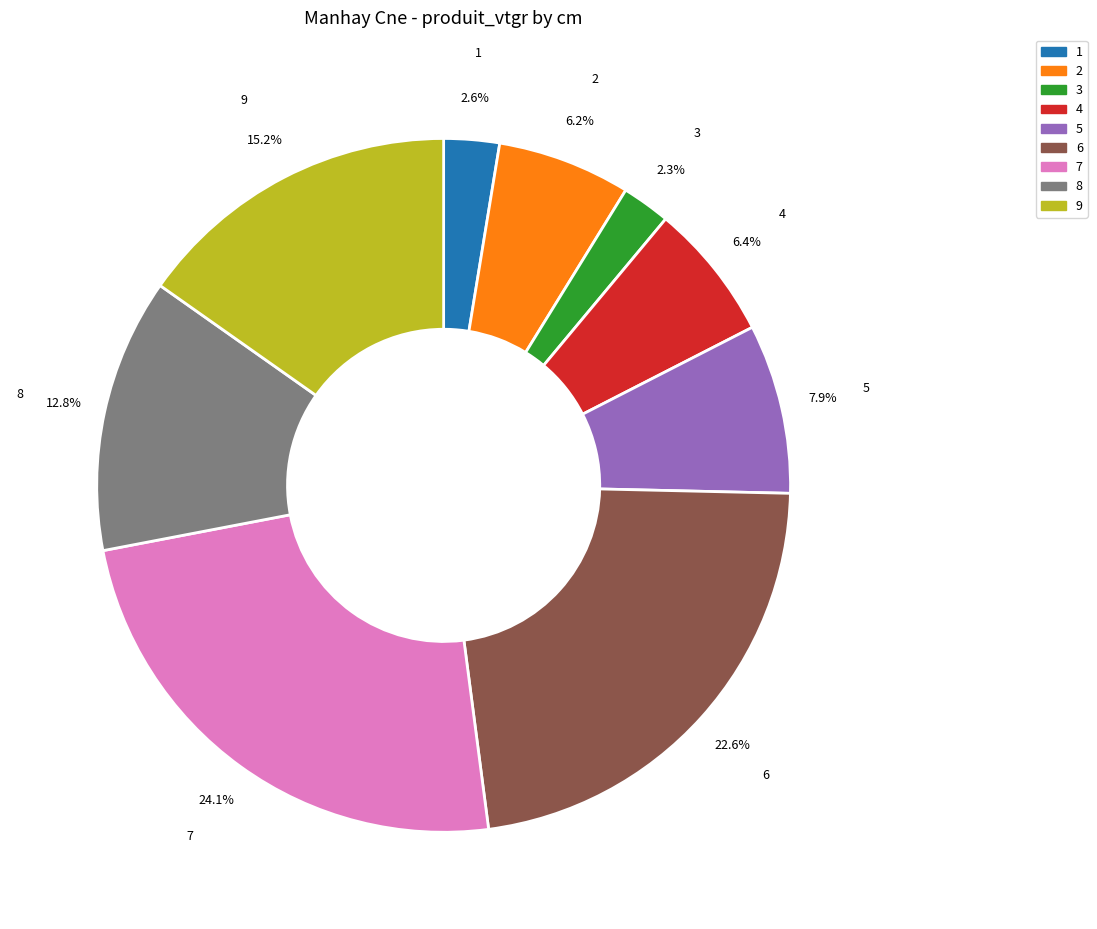

To the nearest percent, what portion does 2 represent?

6%